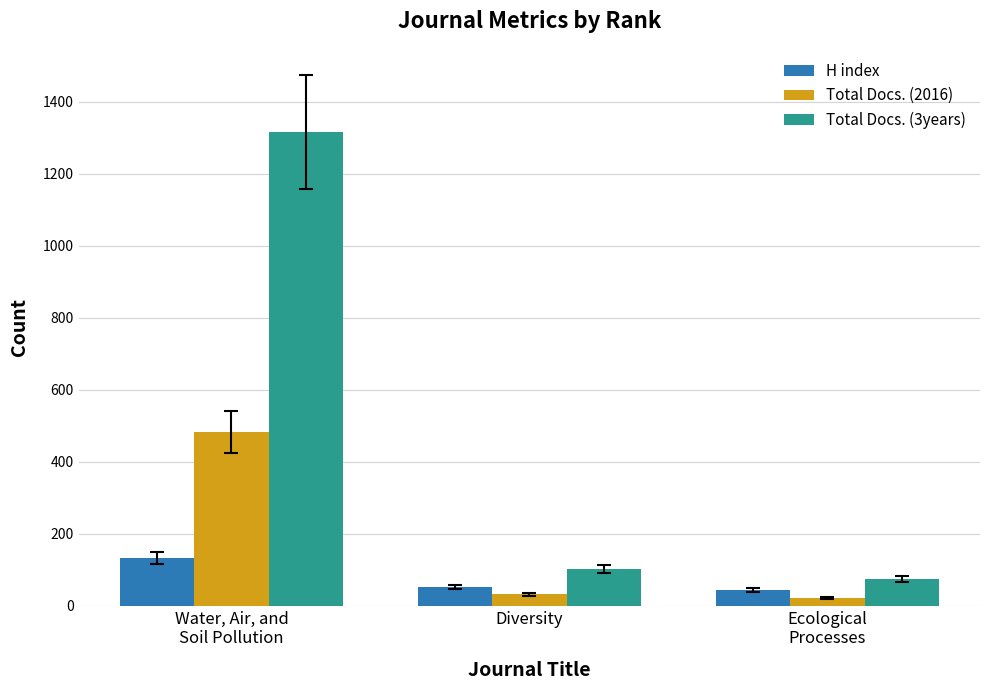

What is the total value across all series at Diversity?

185